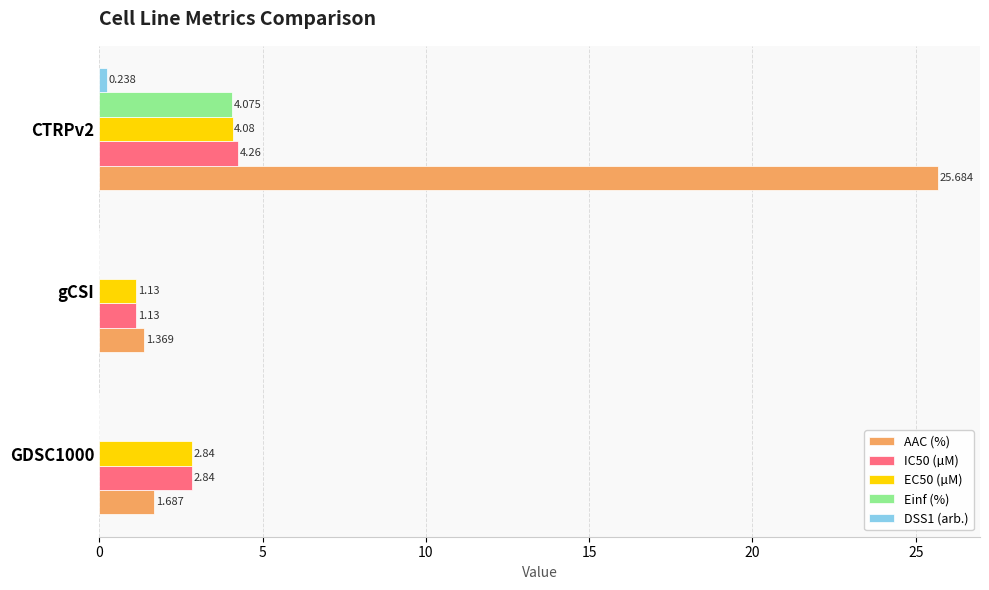

Which series changed the most between gCSI and CTRPv2?

AAC (%)